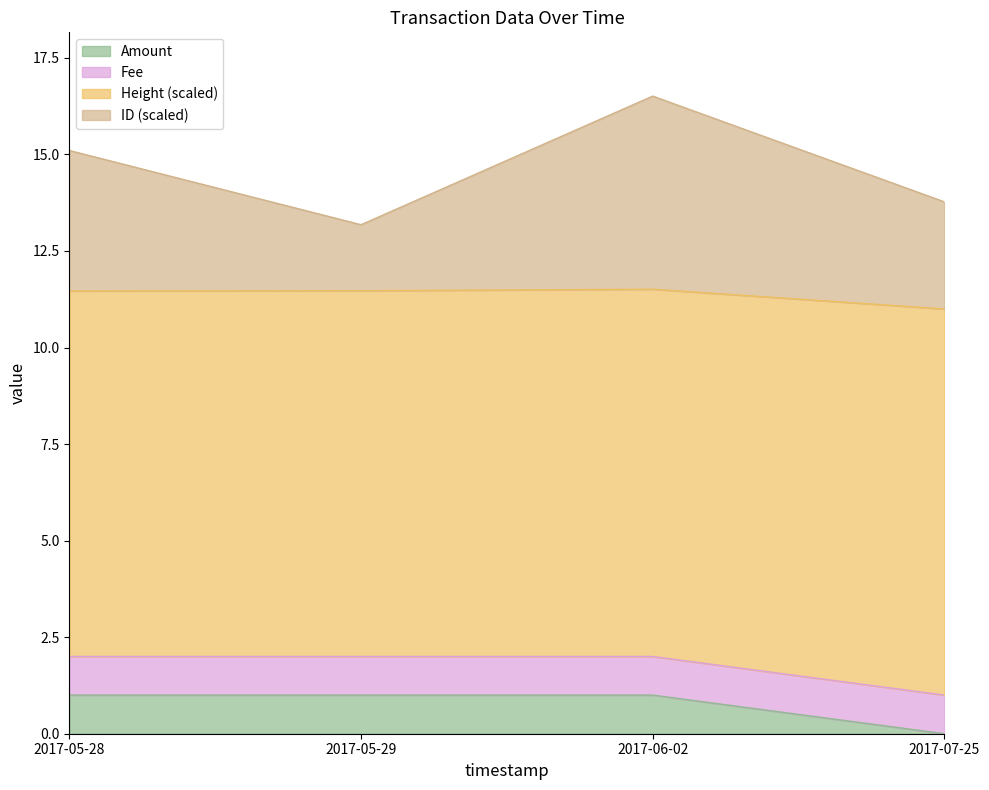

What is the total value across all series at 2017-06-02?

16.5